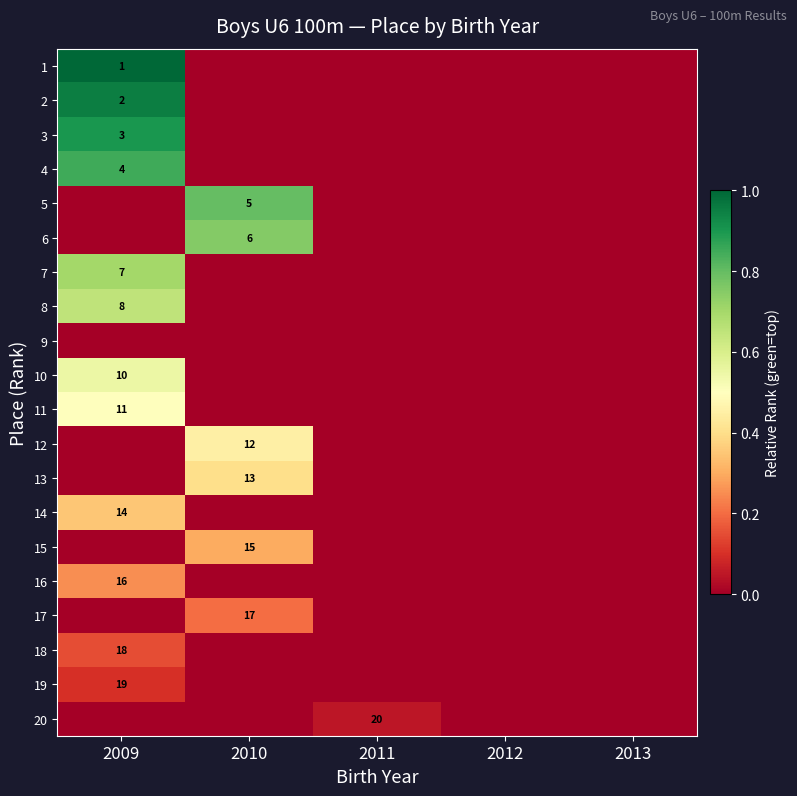

Count the number of data series in this chart.

20